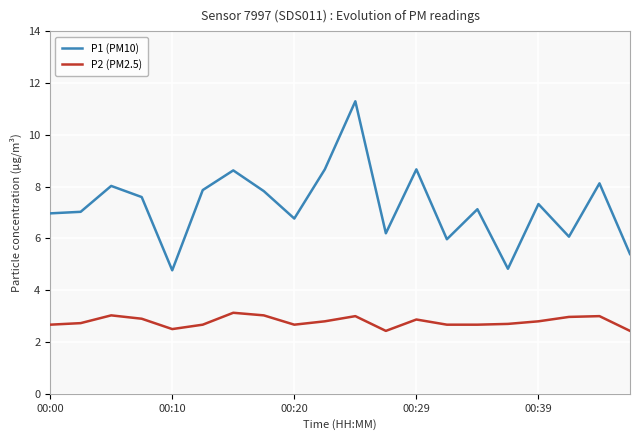

What is the average value of the P2 (PM2.5) series?

2.8